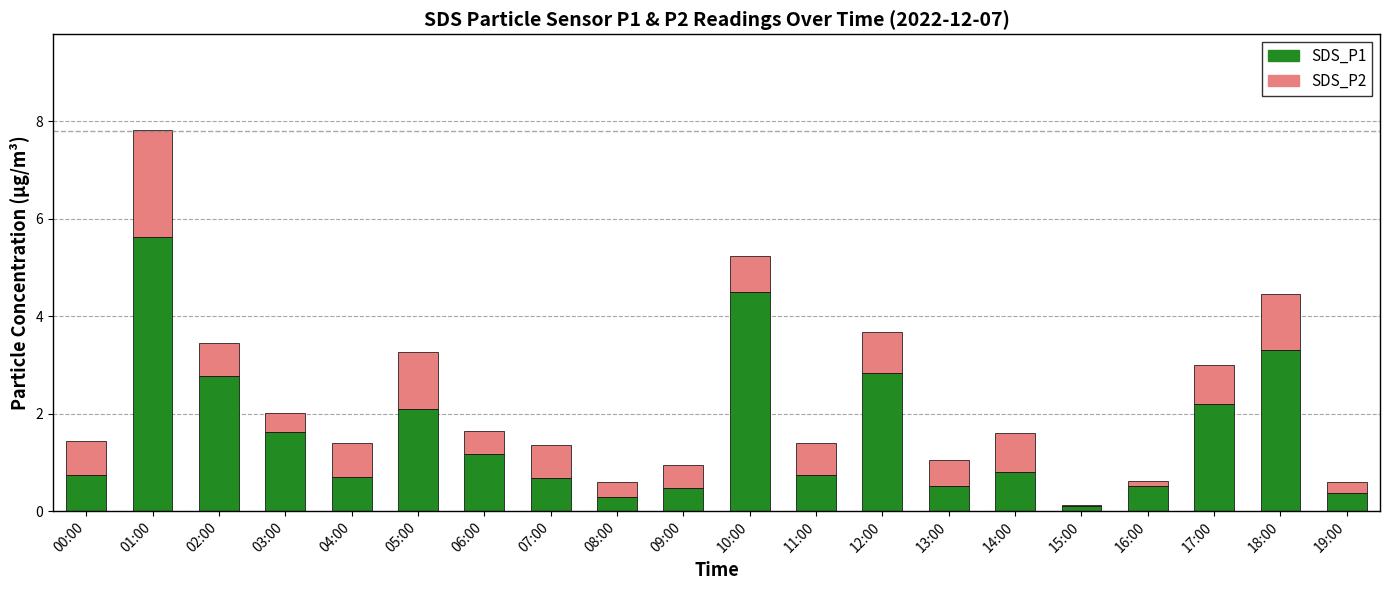

Which category has the highest value in the SDS_P1 series?

01:00